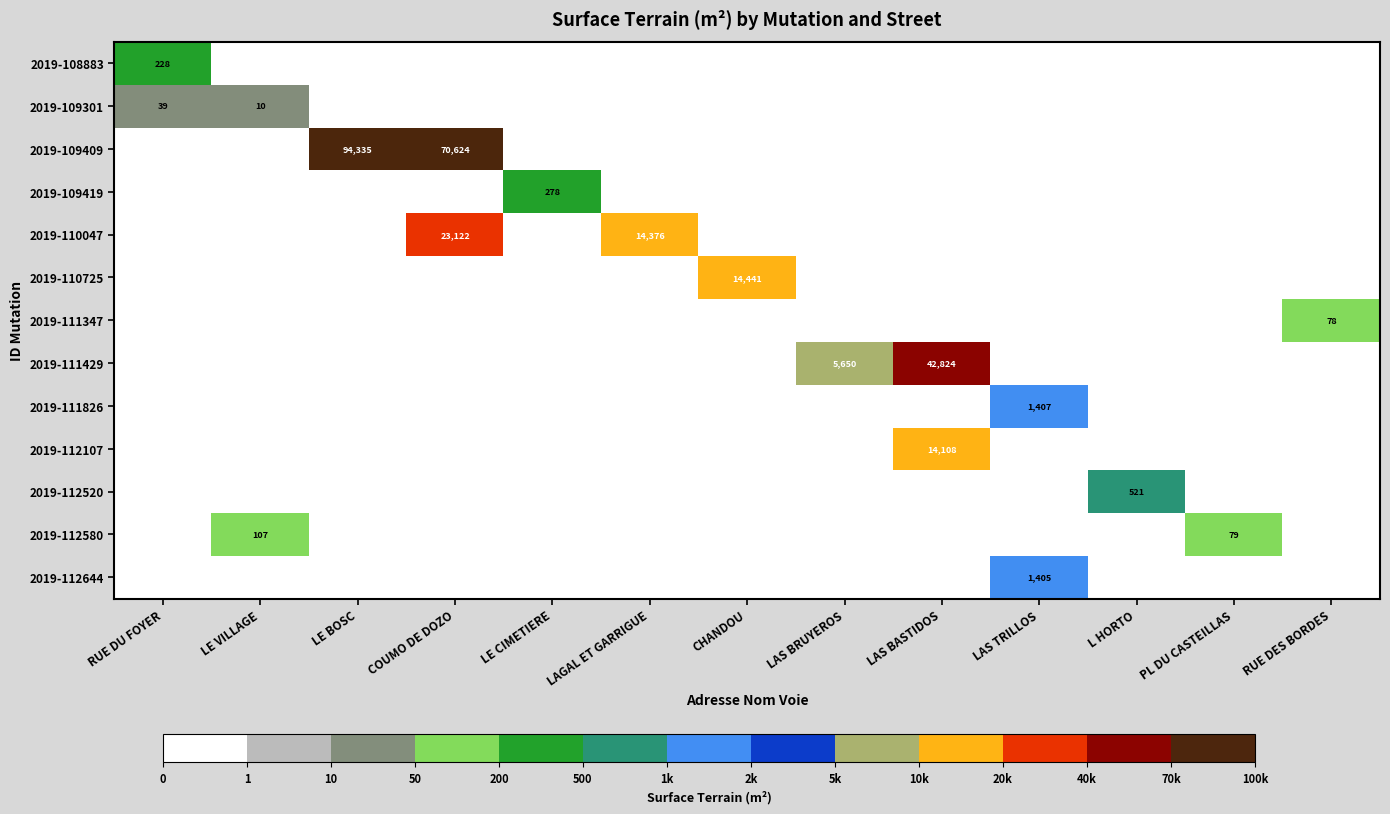

The 2019-110725 series shows 14441 at CHANDOU. True or false?

True